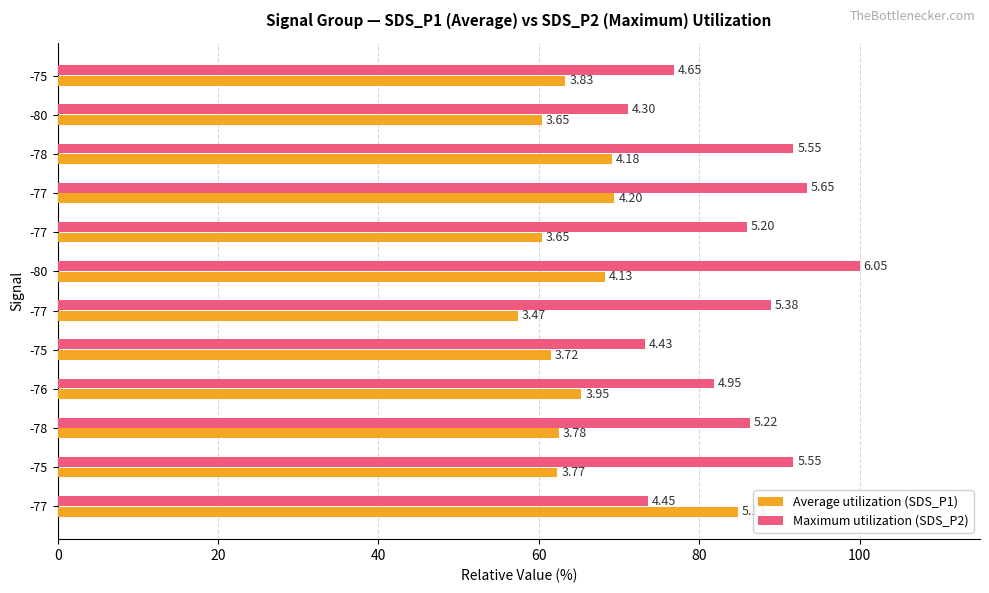

Reading left to right, transcribe all the data shown in this chart.

Average utilization (SDS_P1): 84.8	62.3	62.5	65.3	61.5	57.4	68.3	60.3	69.4	69.1	60.3	63.3
Maximum utilization (SDS_P2): 73.6	91.7	86.3	81.8	73.2	88.9	100.0	86.0	93.4	91.7	71.1	76.9